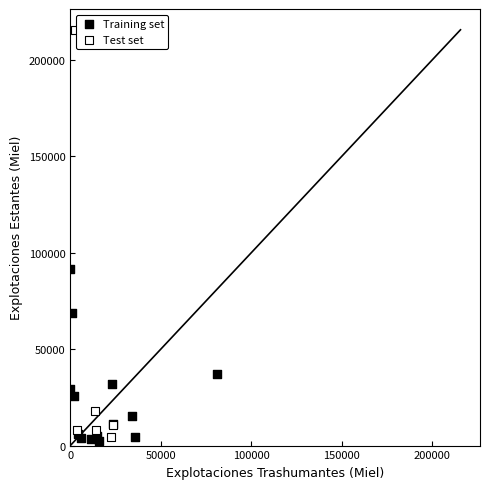

Which series has the largest Y range (max minus min)?

Test set